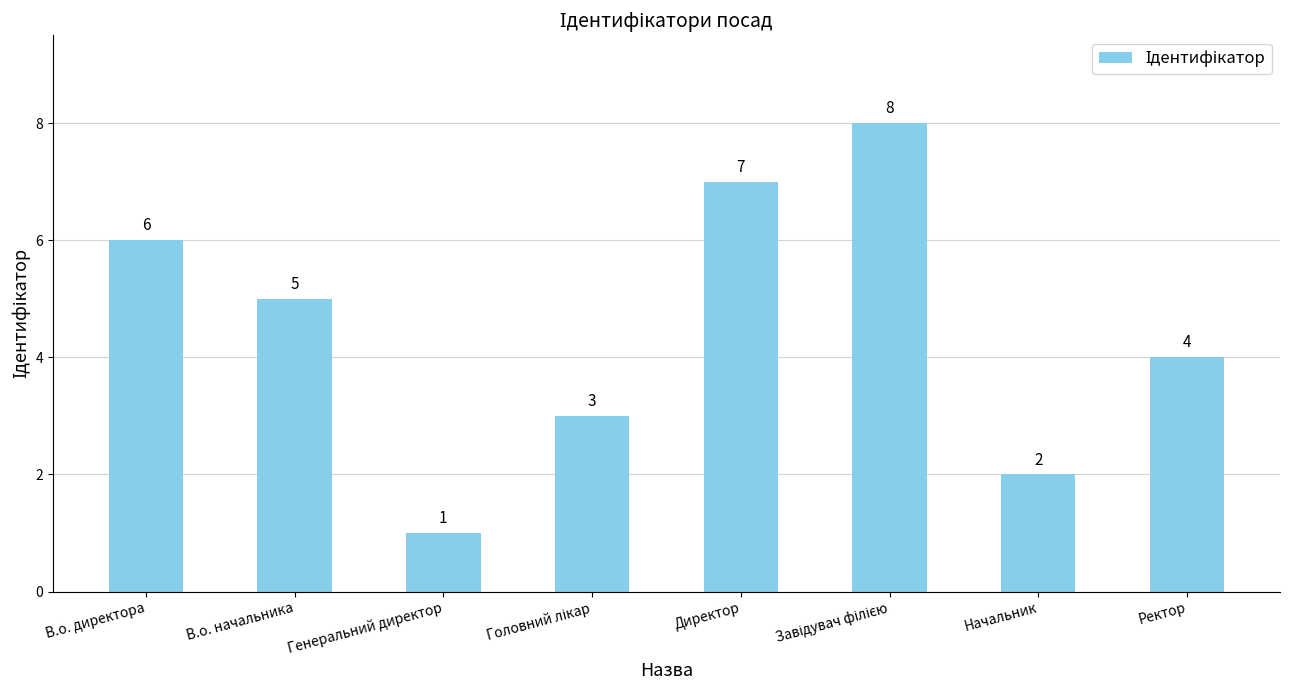

Which has a higher value, Директор or Генеральний директор?

Директор